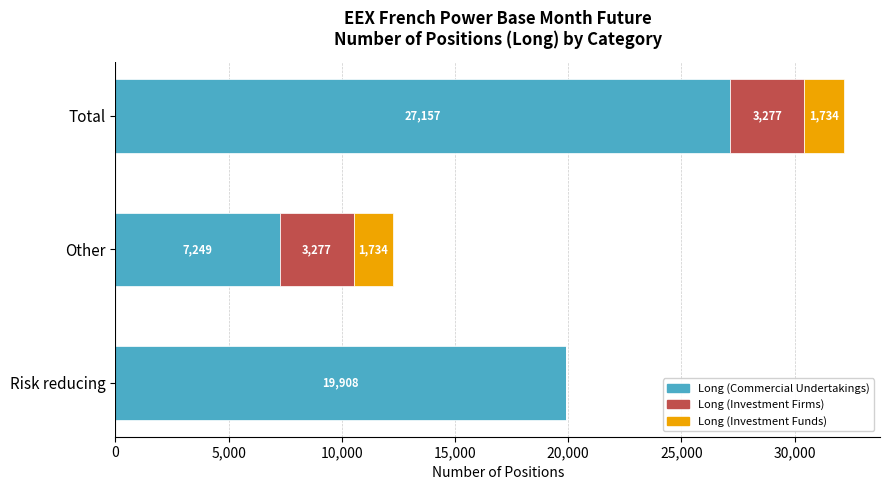

At which category is the sum across all series the highest?

Total